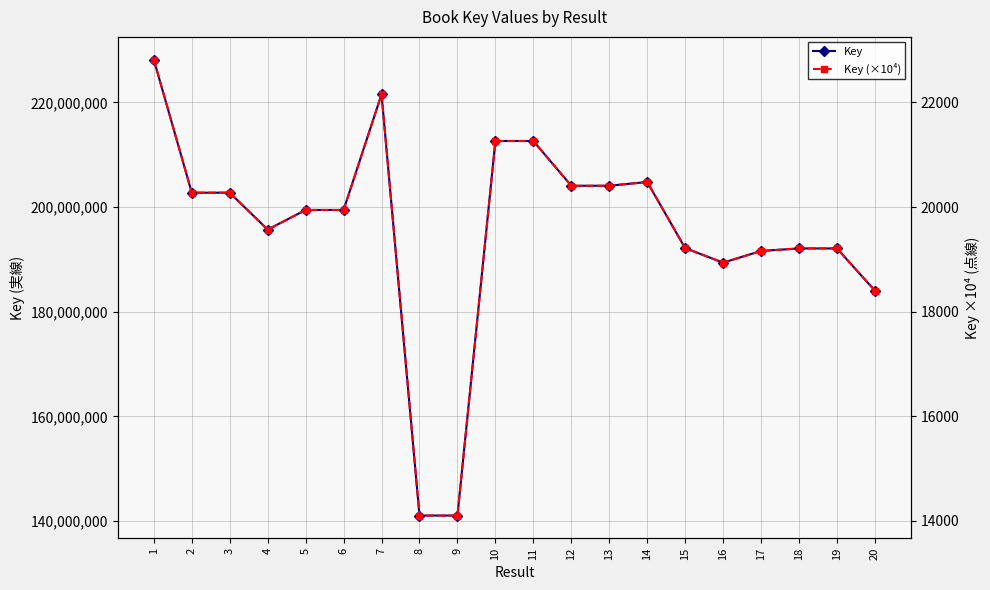

Reading right to left, what are all the values shown in this chart?

Key: 184030001.0	192098278.0	192098333.0	191613607.0	189381317.0	192159871.0	204798755.0	204083218.0	204076786.0	212638842.0	212639548.0	141035305.0	141035238.0	221567255.0	199453934.0	199454039.0	195695284.0	202754480.0	202754596.0	228183610.0
Key (×10⁴): 18403.0	19209.8	19209.8	19161.4	18938.1	19216.0	20479.9	20408.3	20407.7	21263.9	21264.0	14103.5	14103.5	22156.7	19945.4	19945.4	19569.5	20275.4	20275.5	22818.4